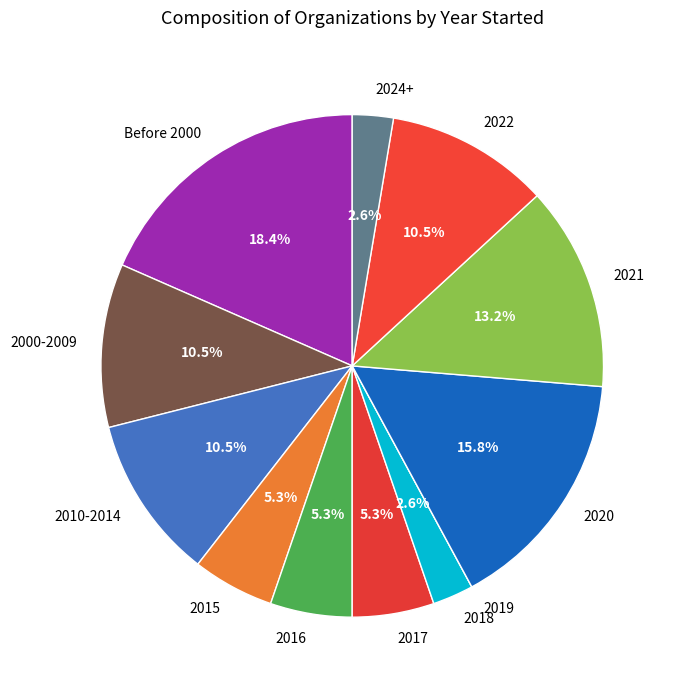

To the nearest percent, what portion does 2017 represent?

5%